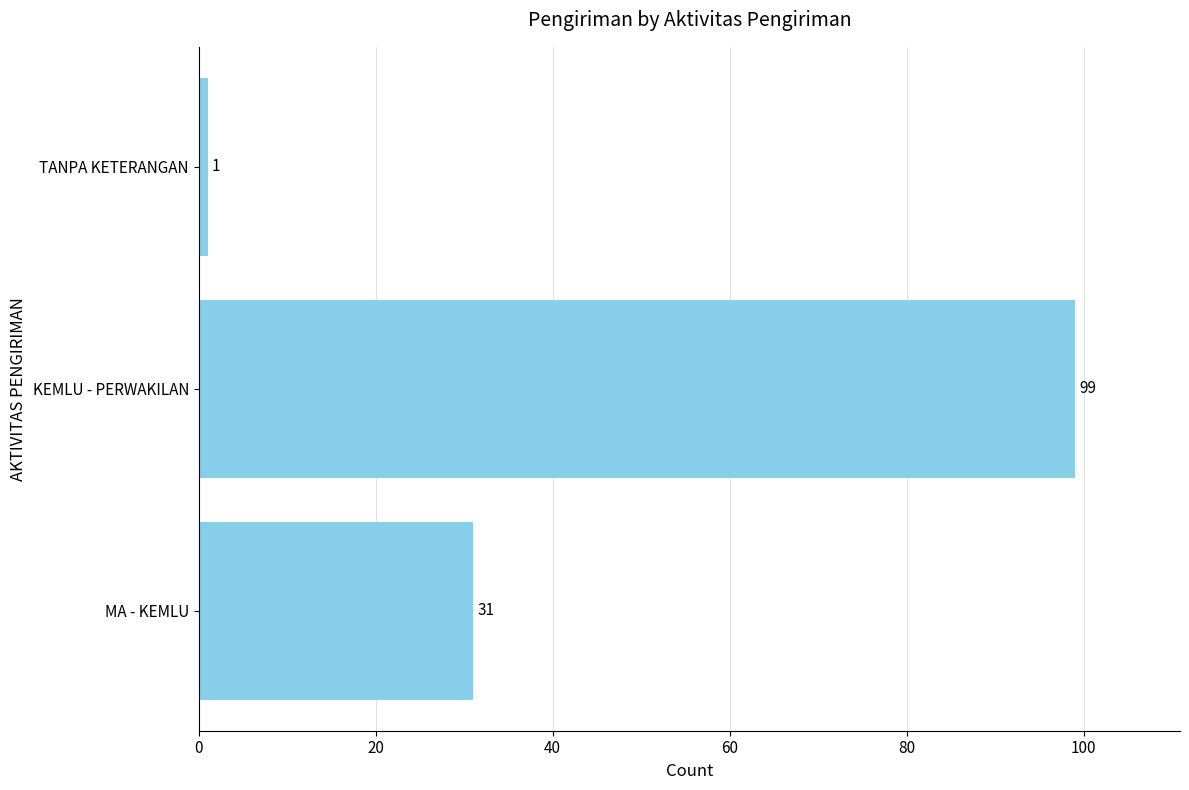

Which category has the lowest value across all series?

TANPA KETERANGAN